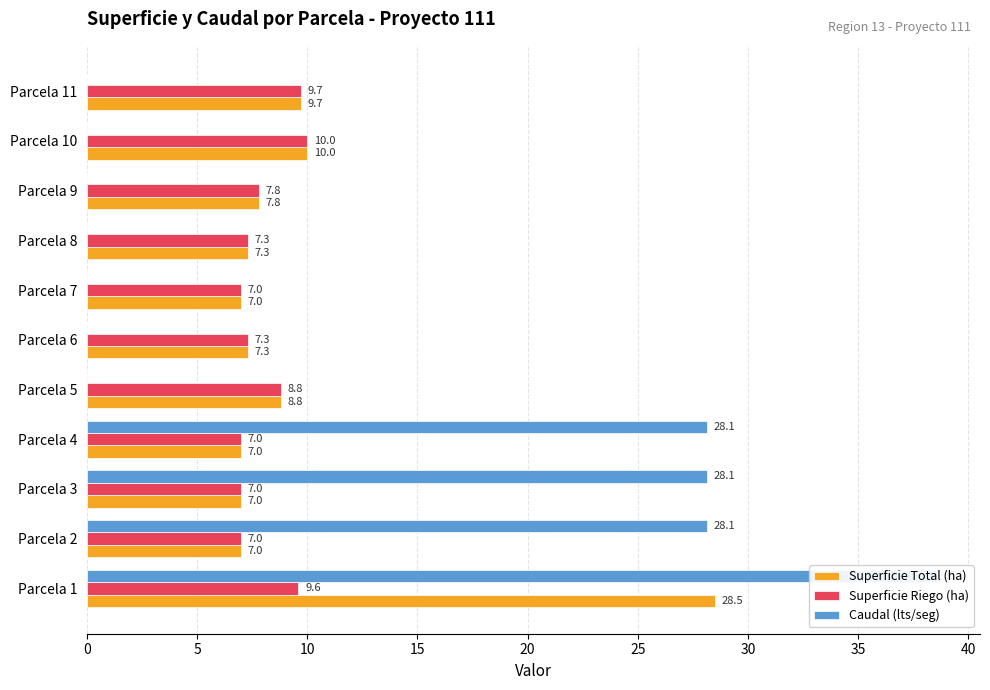

What is the sum of the Caudal (lts/seg) values at Parcela 11 and Parcela 1?

38.6